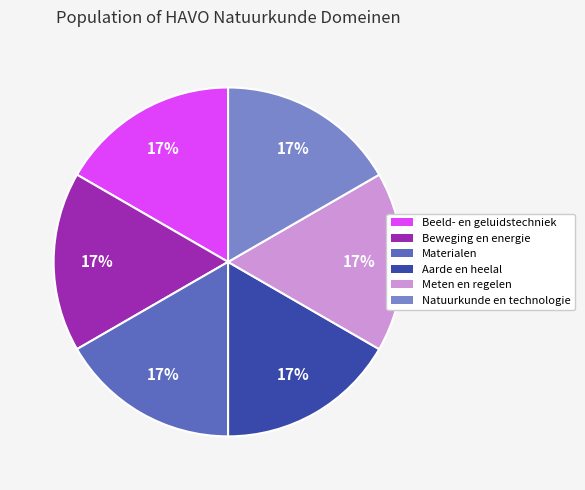

To the nearest percent, what is the average slice percentage?

17%